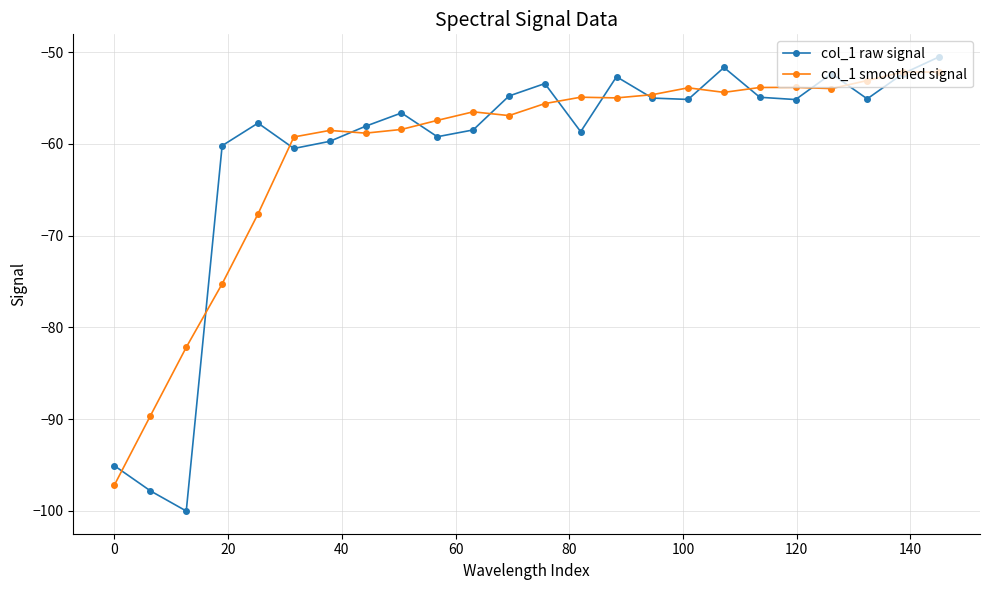

Which series has the largest range (max minus min)?

col_1 raw signal